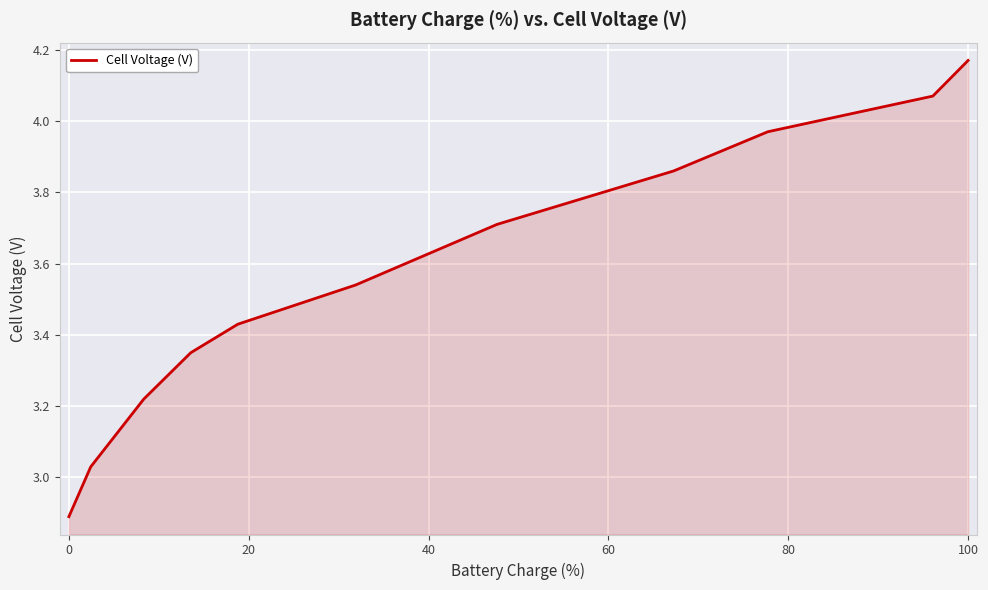

What is the minimum value shown in the chart?

2.9